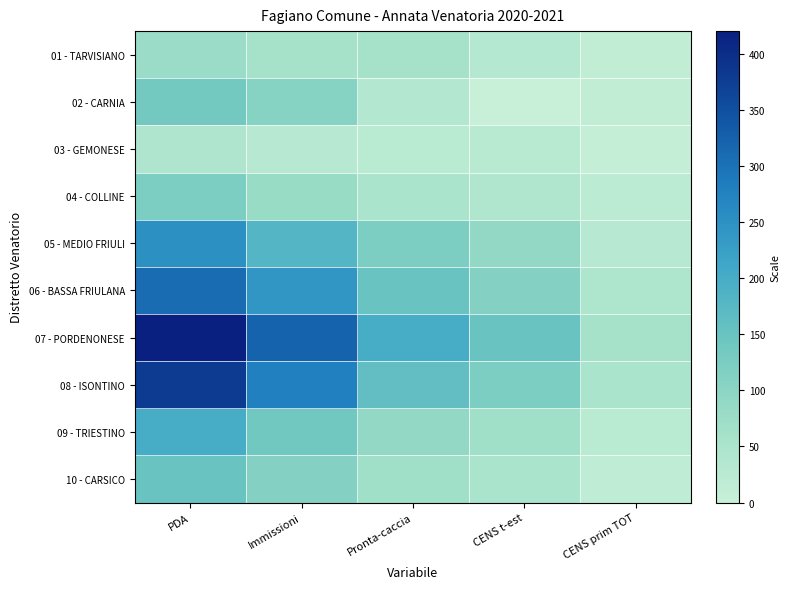

At which category does the chart reach its peak across all series?

PDA